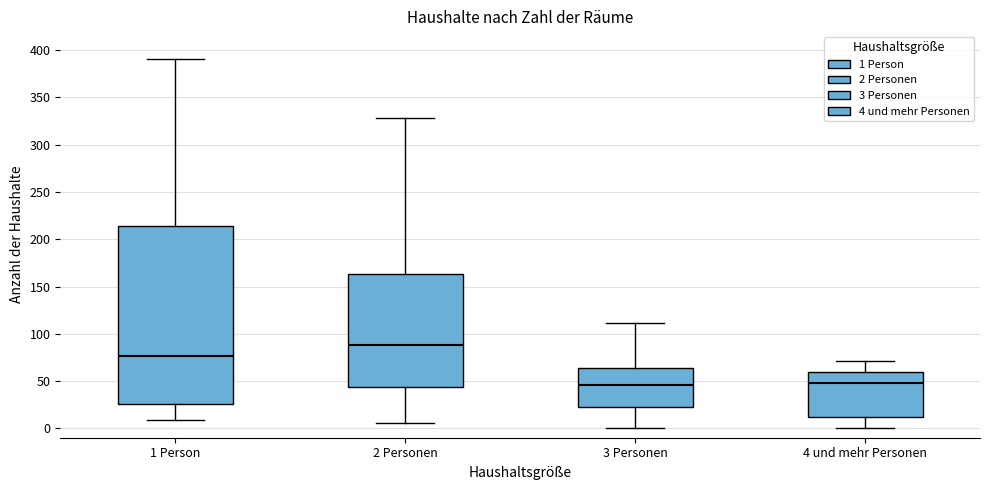

Where is the upper edge of the box for 3 Personen on the y-axis? The values are not printed on the chart, so give them approximately, as read against the axis.

65